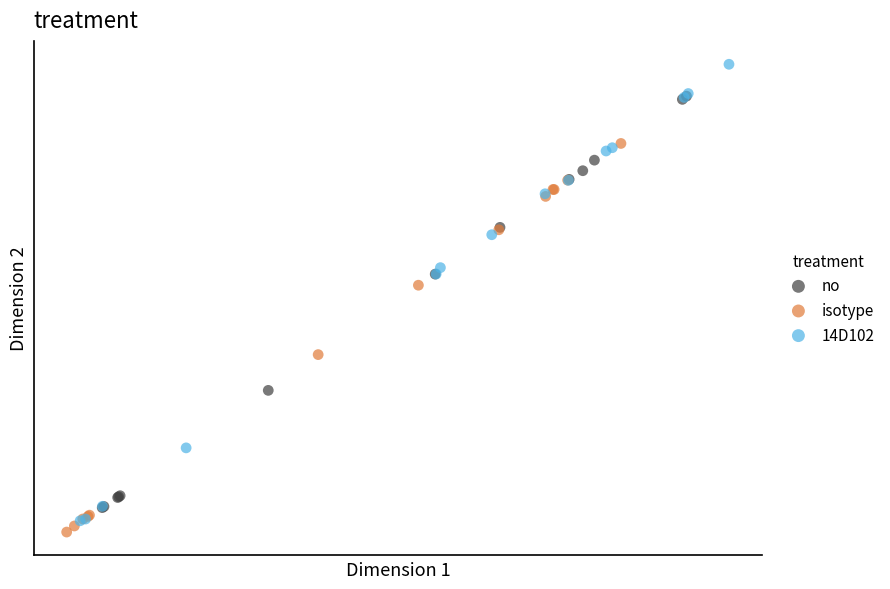

Which series reaches the maximum Y coordinate?

14D102